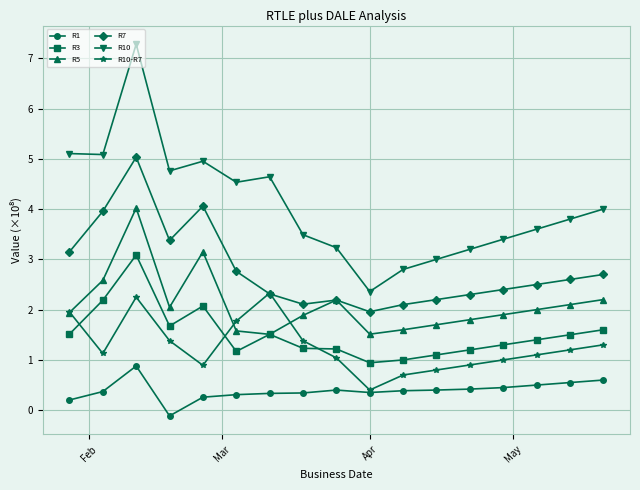

True or false: R7 and R10 intersect in this chart.

False